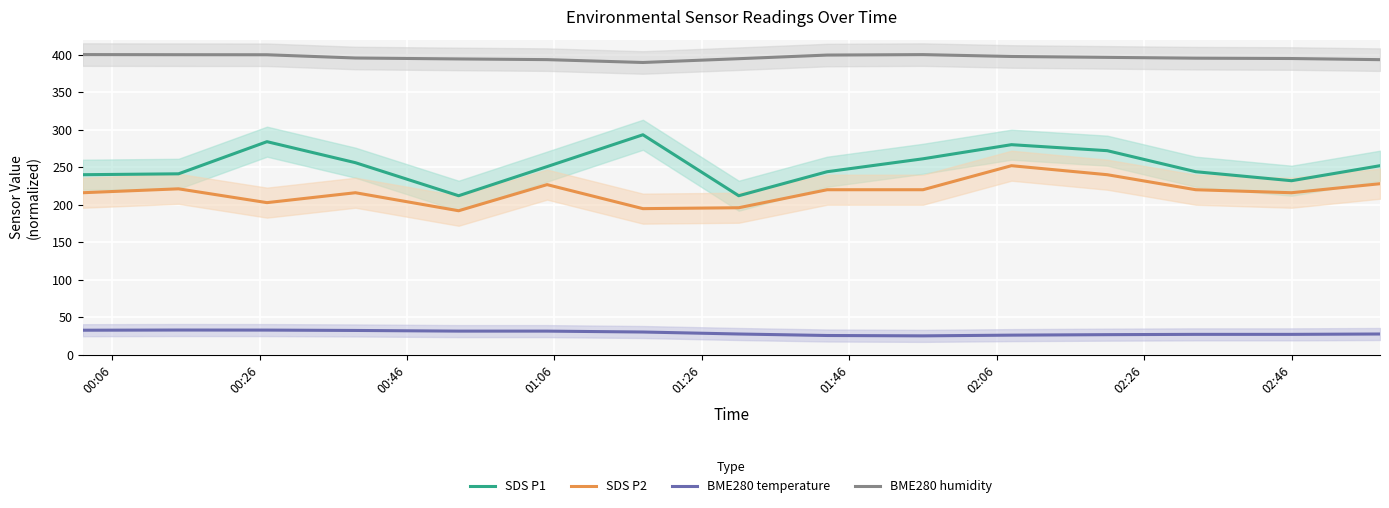

True or false: BME280 humidity and SDS P1 intersect in this chart.

False